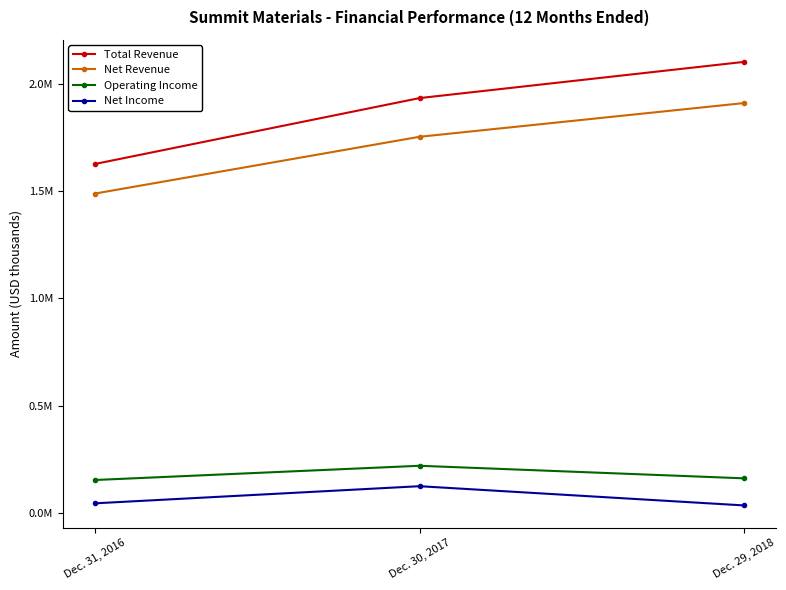

Reading right to left, what are all the values shown in this chart?

Total Revenue: Dec. 29, 2018=2101002	Dec. 30, 2017=1932575	Dec. 31, 2016=1626063
Net Revenue: Dec. 29, 2018=1909258	Dec. 30, 2017=1752409	Dec. 31, 2016=1488274
Operating Income: Dec. 29, 2018=162466	Dec. 30, 2017=220877	Dec. 31, 2016=154662
Net Income: Dec. 29, 2018=36330	Dec. 30, 2017=125777	Dec. 31, 2016=46126